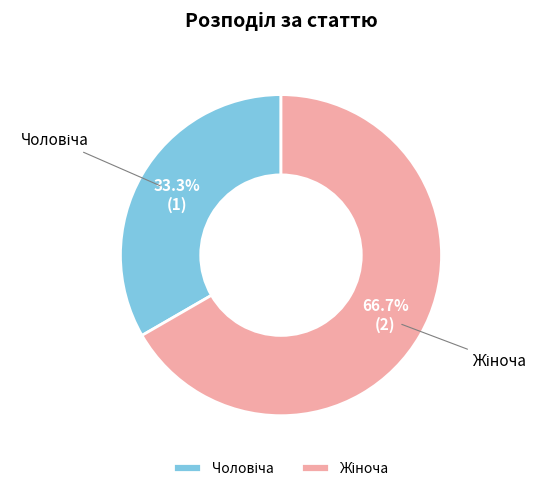

Which slice represents more than half of the pie?

Жіноча